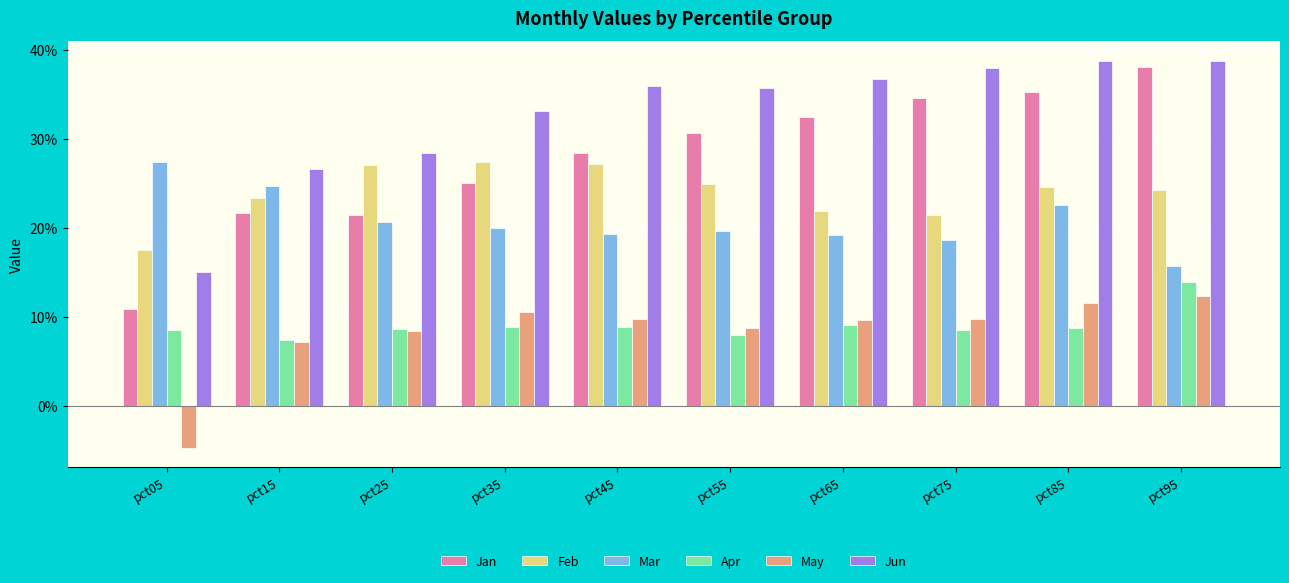

Does the chart contain any negative values?

Yes